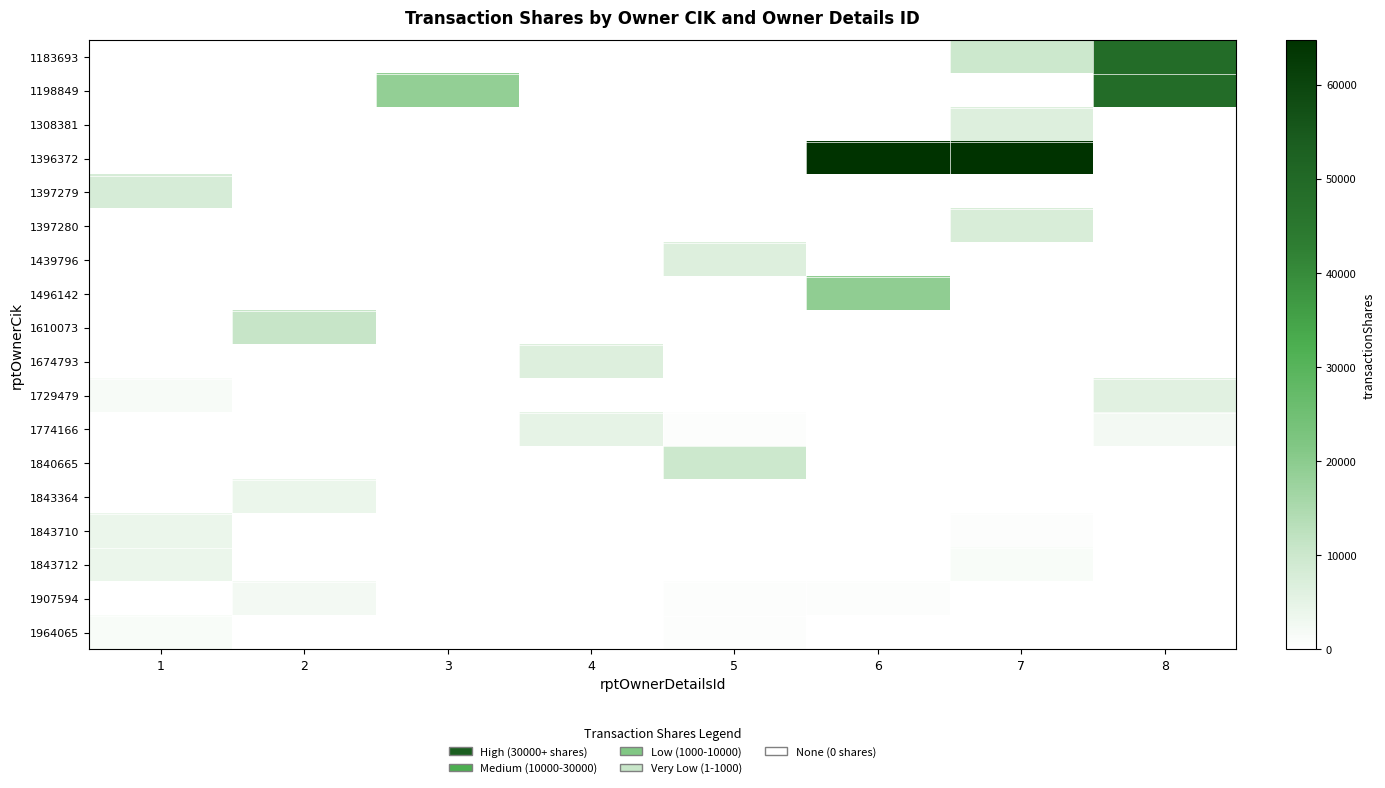

What is the maximum value shown in the chart?

64736